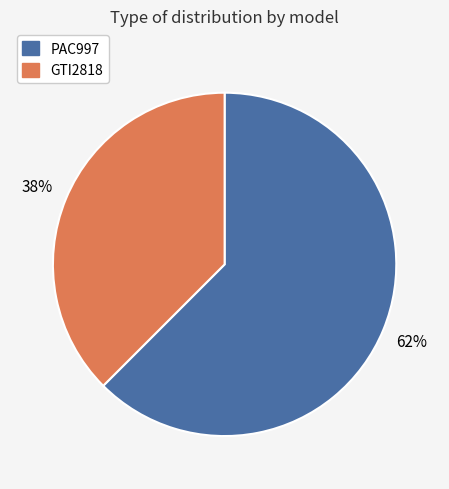

How many slices are in this pie chart?

2